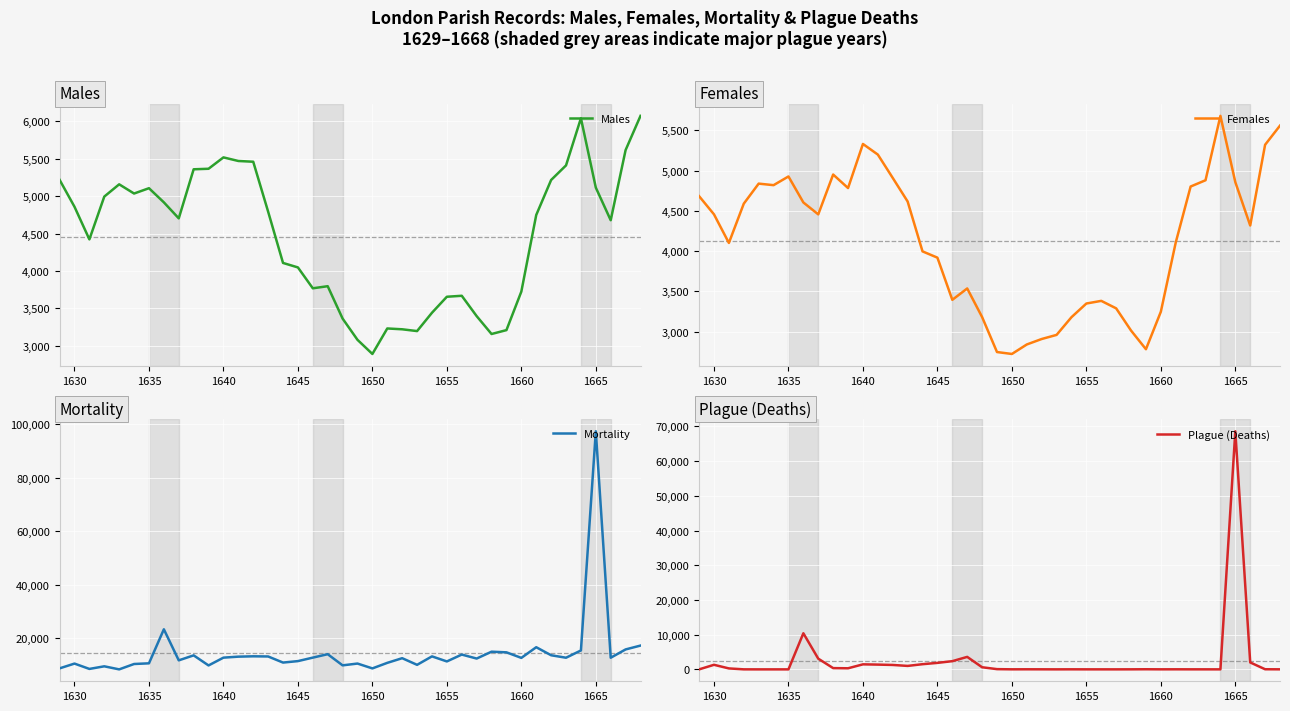

Reading left to right, what are all the values shown in this chart?

Males: 5218	4858	4422	4994	5158	5035	5106	4917	4703	5359	5366	5518	5470	5460	4793	4107	4047	3768	3796	3363	3079	2890	3231	3220	3196	3441	3655	3668	3396	3157	3209	3724	4748	5216	5411	6041	5114	4678	5616	6073
Females: 4683	4457	4102	4590	4839	4820	4928	4605	4457	4952	4784	5332	5200	4910	4617	3997	3919	3395	3536	3181	2746	2722	2840	2908	2959	3179	3349	3382	3289	3013	2781	3247	4107	4803	4881	5681	4858	4319	5322	5560
Mortality: 8771	10554	8562	9535	8393	10400	10651	23359	11763	13624	9862	12771	13142	13273	13212	10933	11479	12780	14059	9894	10566	8754	10827	12569	10087	13247	11357	13921	12434	14993	14756	12681	16665	13664	12741	15453	97306	12738	15842	17278
Plague (Deaths): 0	1317	274	8	0	1	0	10400	3082	363	314	1450	1375	1274	996	1492	1871	2365	3597	611	67	15	23	16	6	16	9	6	4	14	36	13	20	12	9	5	68596	1998	35	14